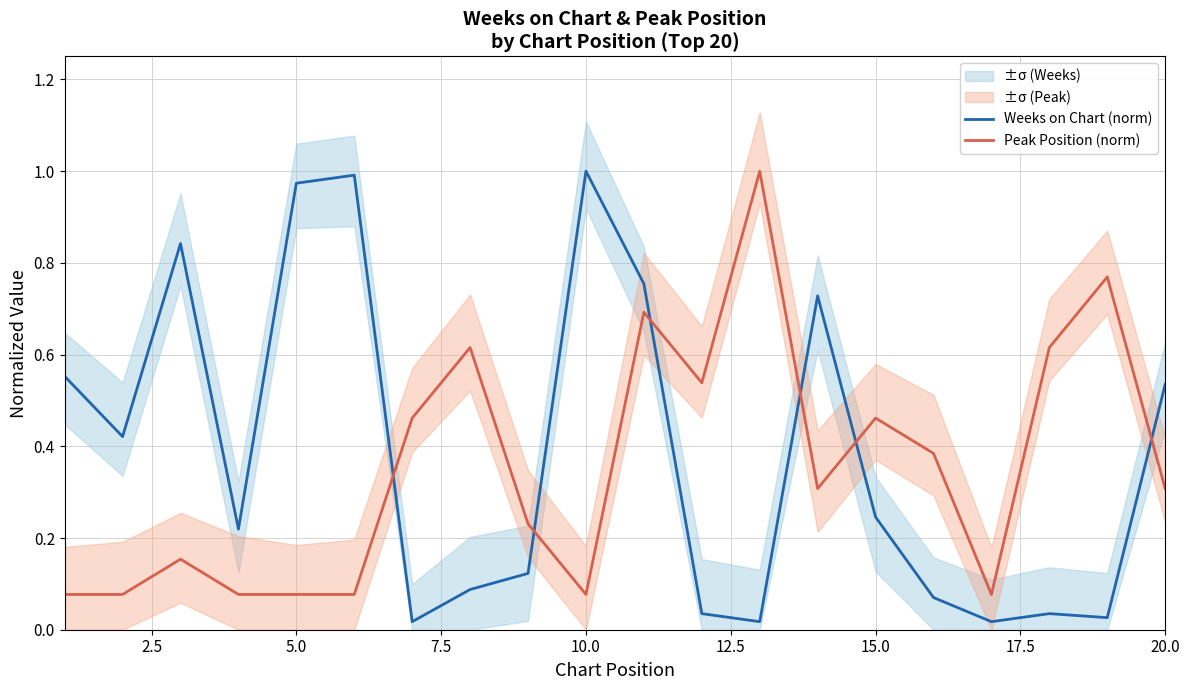

Reading left to right, extract all data points from this chart.

Weeks on Chart (norm): 0.6	0.4	0.8	0.2	1.0	1.0	0.0	0.1	0.1	1.0	0.8	0.0	0.0	0.7	0.2	0.1	0.0	0.0	0.0	0.5
Peak Position (norm): 0.1	0.1	0.2	0.1	0.1	0.1	0.5	0.6	0.2	0.1	0.7	0.5	1.0	0.3	0.5	0.4	0.1	0.6	0.8	0.3